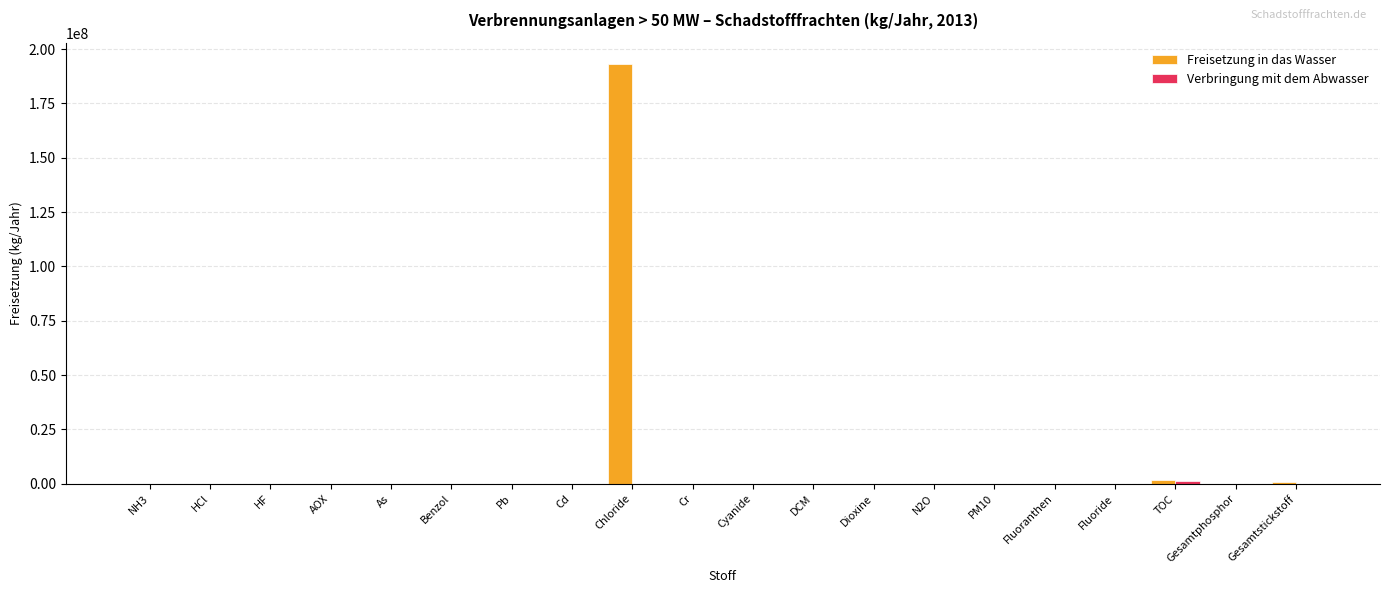

The Freisetzung in das Wasser series shows 0 at HCl. True or false?

True